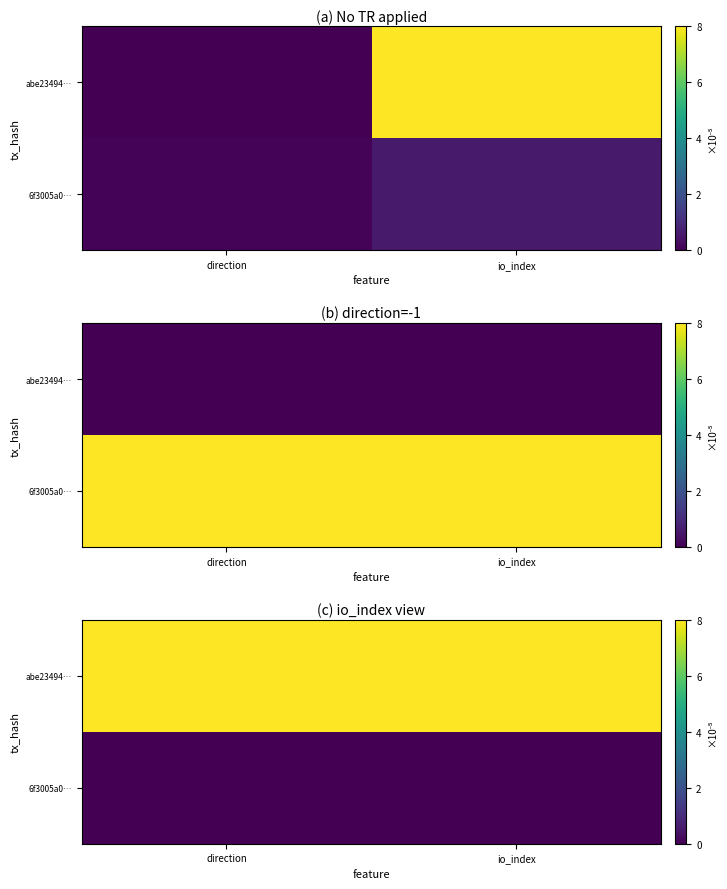

List the series in order of their peak value, lowest first.

6f3005a0…, abe23494…